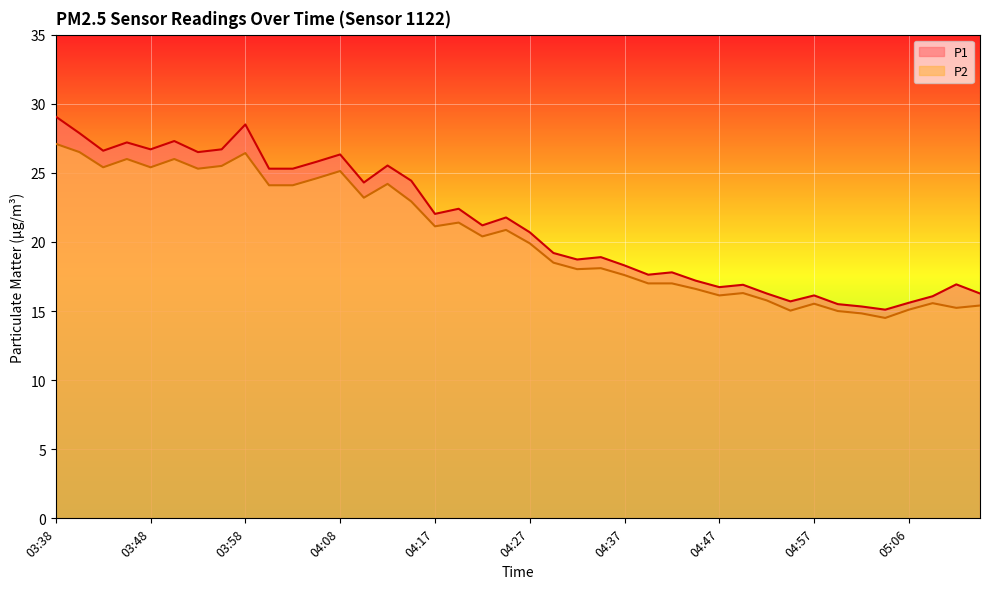

Where is the first local maximum for P2?

03:46